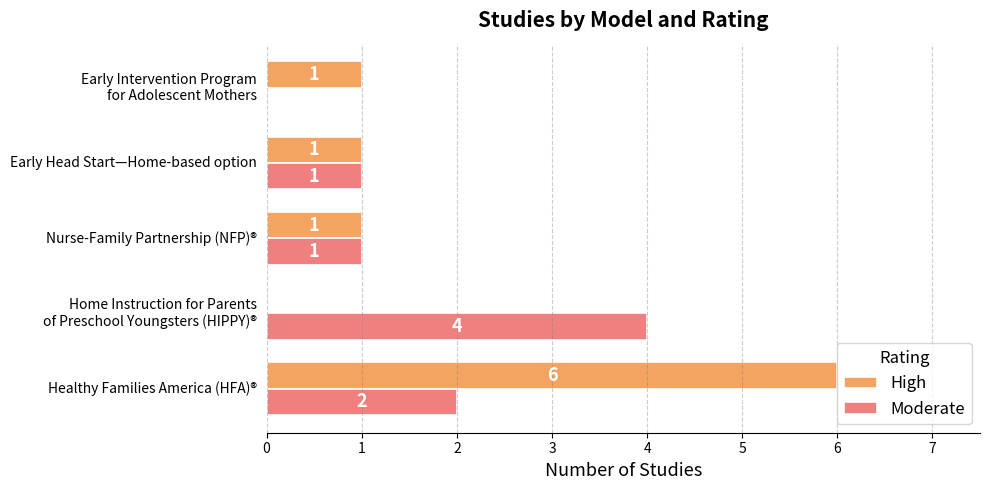

True or false: High has a value of 2 at Nurse-Family Partnership (NFP)®.

False